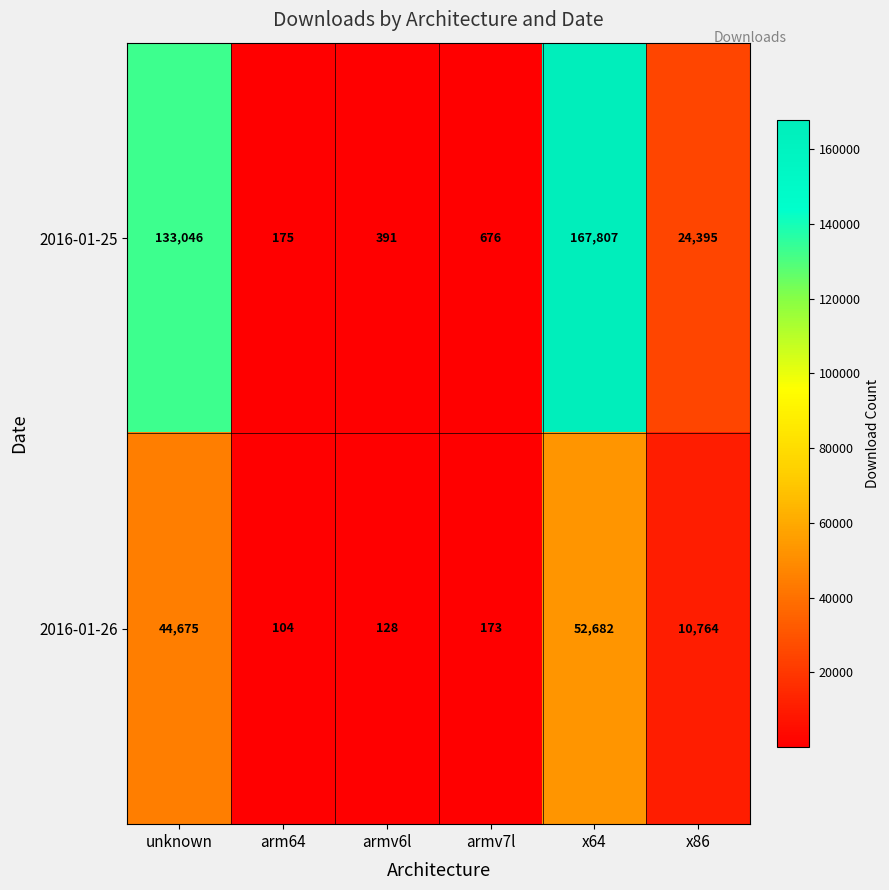

The 2016-01-25 series shows 391 at armv6l. True or false?

True